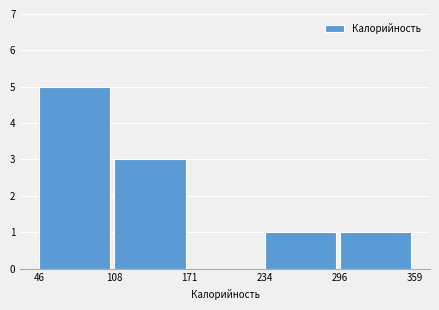

What is the height of the bar covering 234 to 296 on the x-axis? The values are not printed on the chart, so give them approximately, as read against the axis.

1